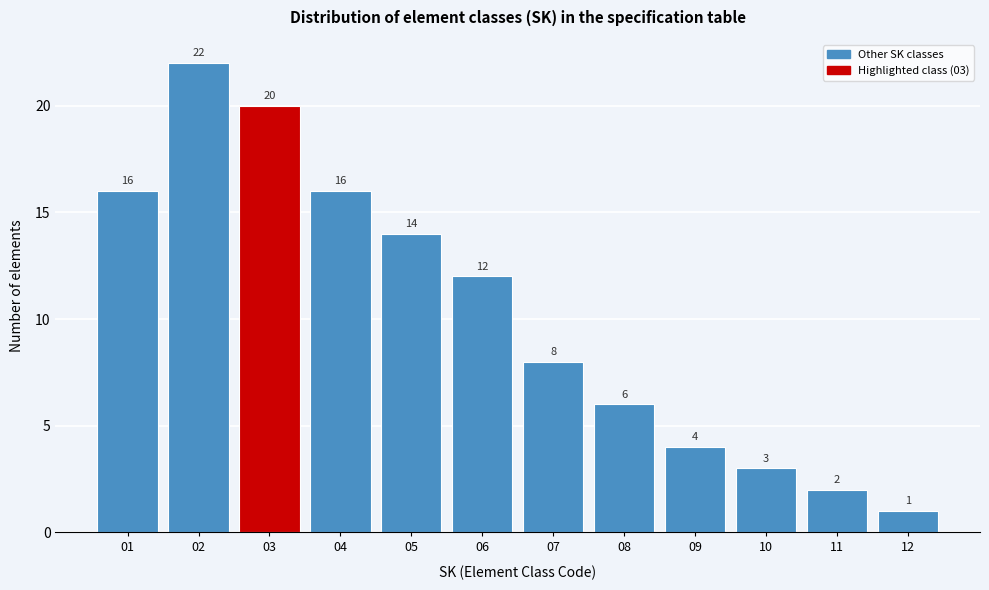

Reading left to right, what are all the values shown in this chart?

16	22	20	16	14	12	8	6	4	3	2	1